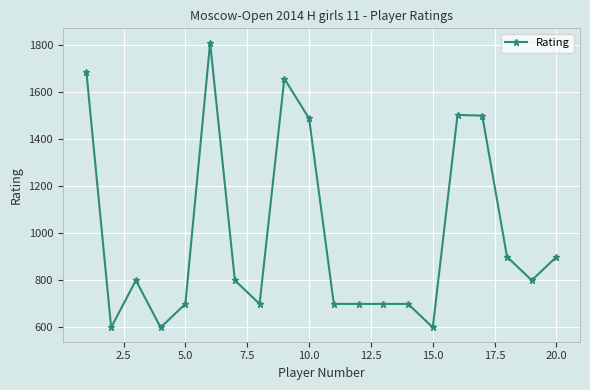

What is the difference between the second highest and second lowest values?

1084